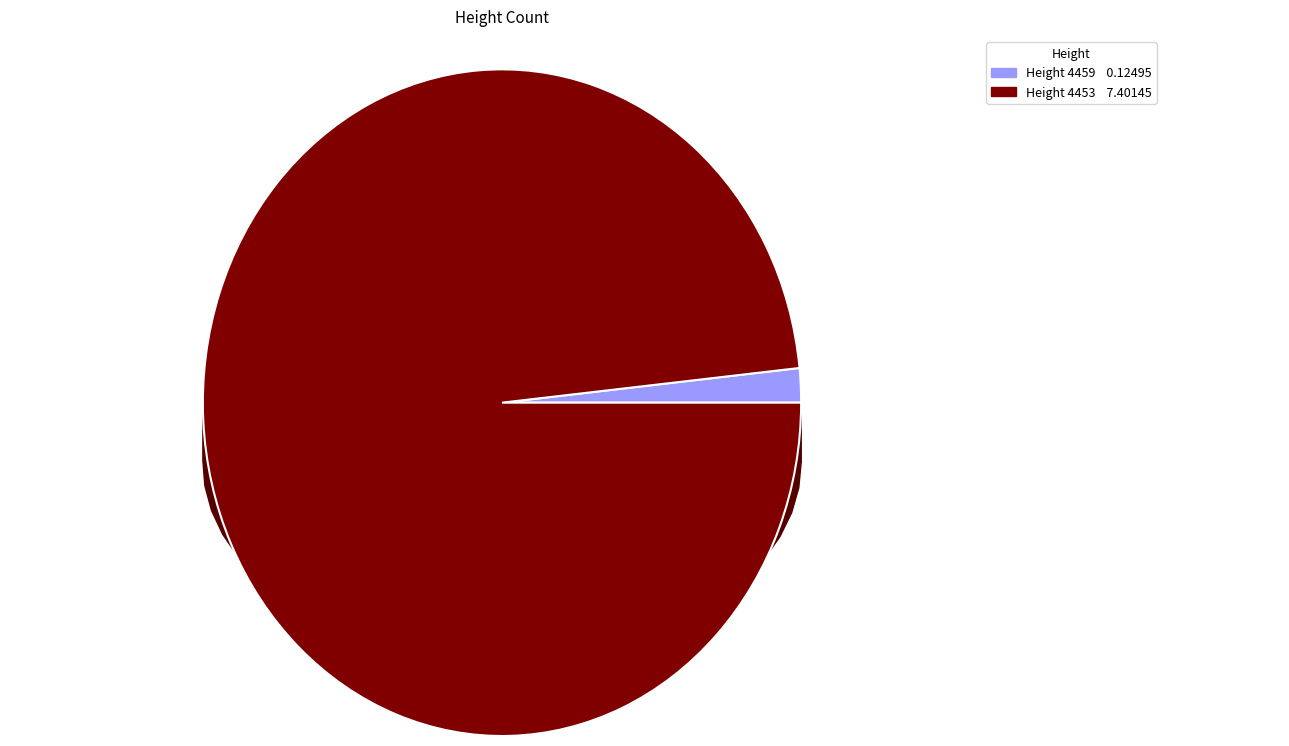

What is the smallest slice in the pie chart?

4459